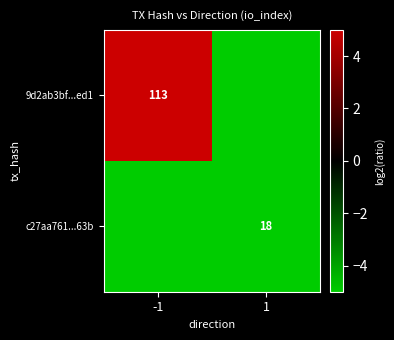

The value of c27aa761...63b at 1 is -8.8. True or false?

False